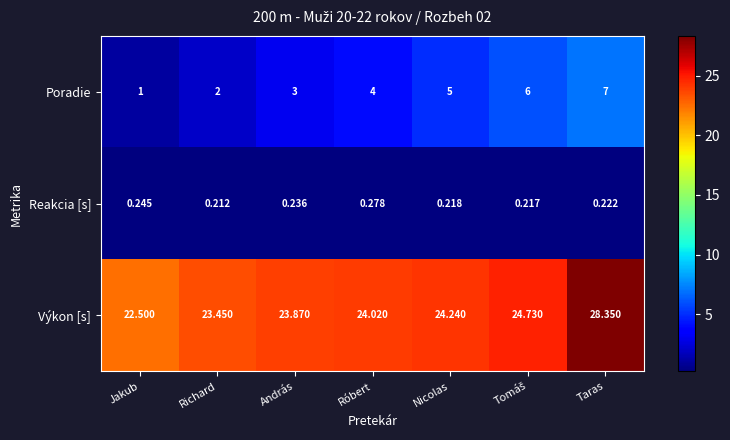

At which label does Výkon [s] reach its minimum?

Jakub